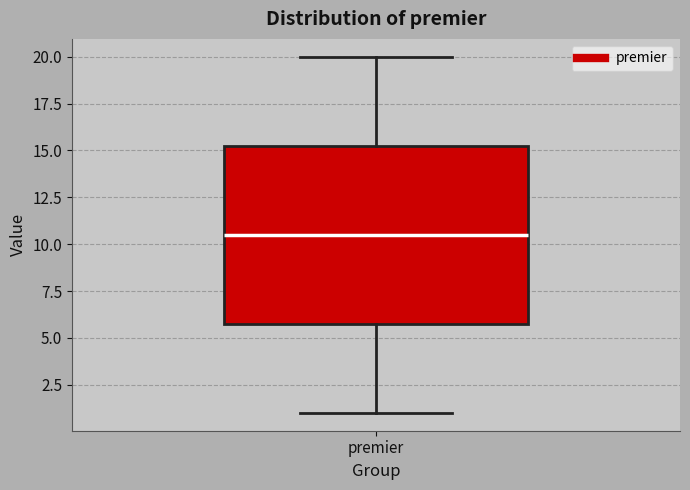

Where is the lower edge of the box for premier on the y-axis? The values are not printed on the chart, so give them approximately, as read against the axis.

6.0